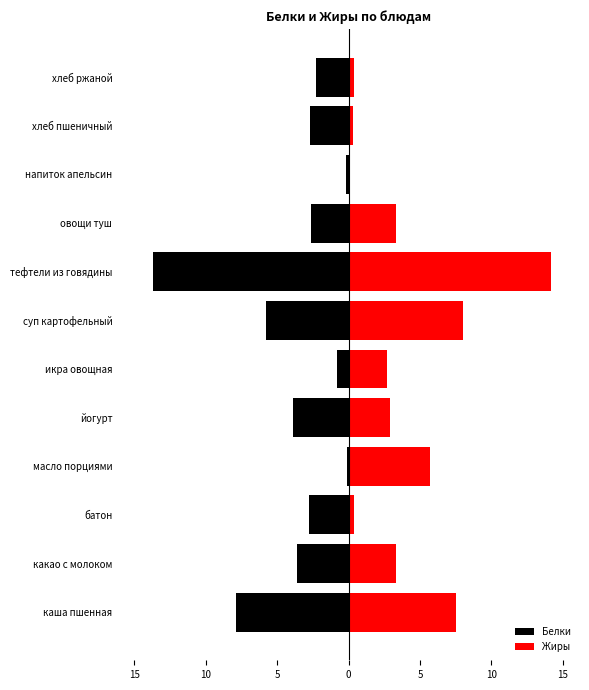

Reading right to left, transcribe all the data shown in this chart.

Белки: -2.3	-2.7	-0.2	-2.6	-13.7	-5.8	-0.8	-3.9	-0.1	-2.8	-3.6	-7.9
Жиры: 0.4	0.3	0.1	3.3	14.2	8.0	2.7	2.9	5.7	0.4	3.3	7.5